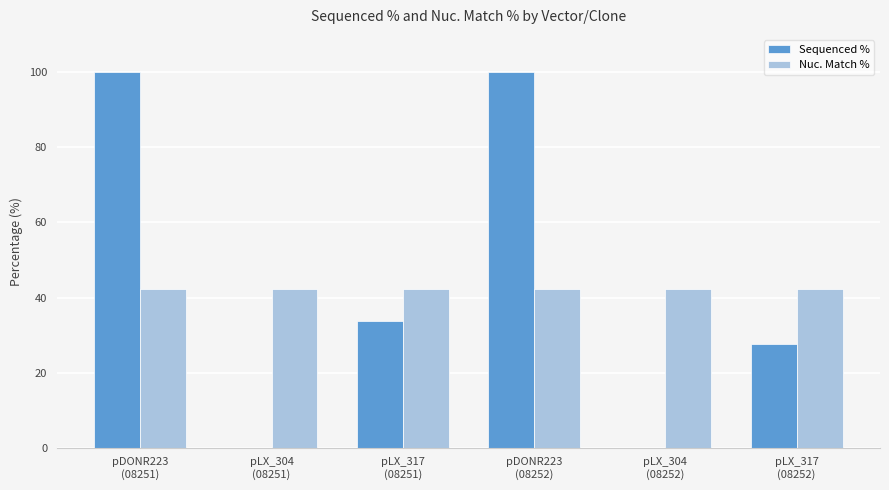

True or false: Sequenced % has a value of 59.8 at pLX_304
(08251).

False